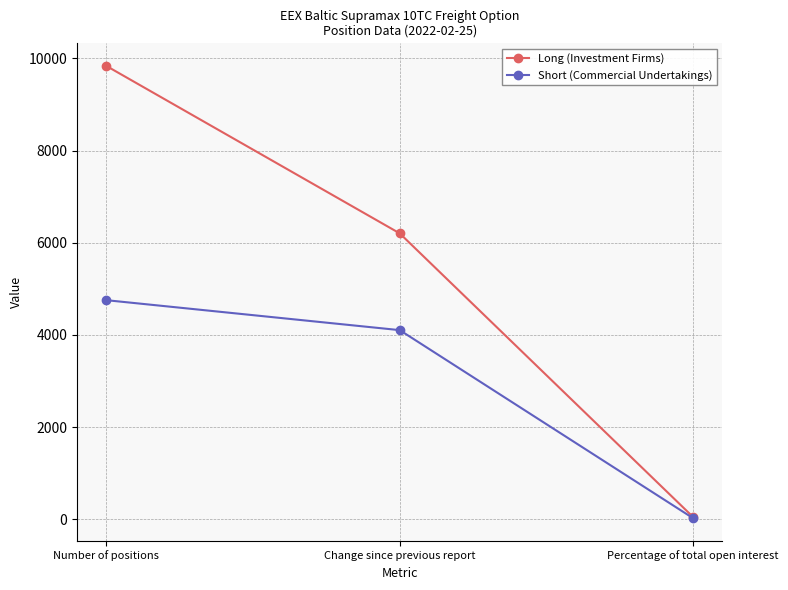

What is the sum of the Long (Investment Firms) values at Change since previous report and Number of positions?

16042.6